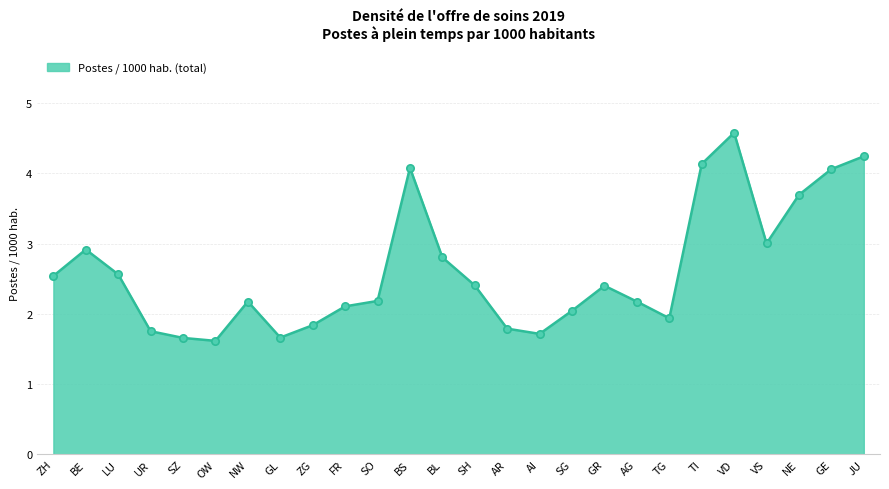

Approximately how many times larger is the value at AI compared to OW?

1.1